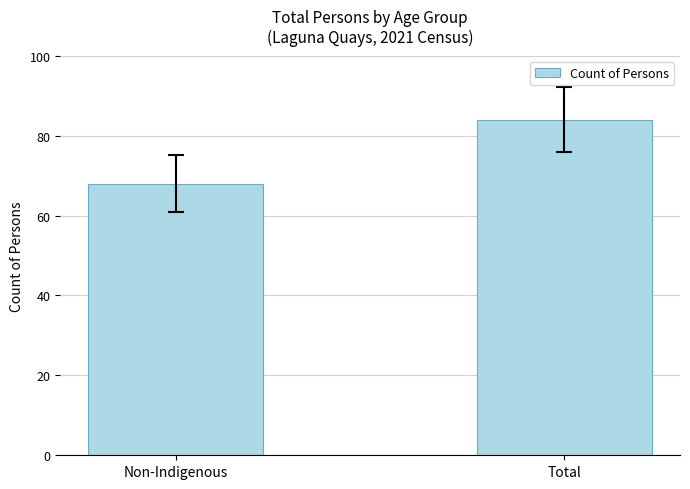

Count the values in the range 68 to 84.

2